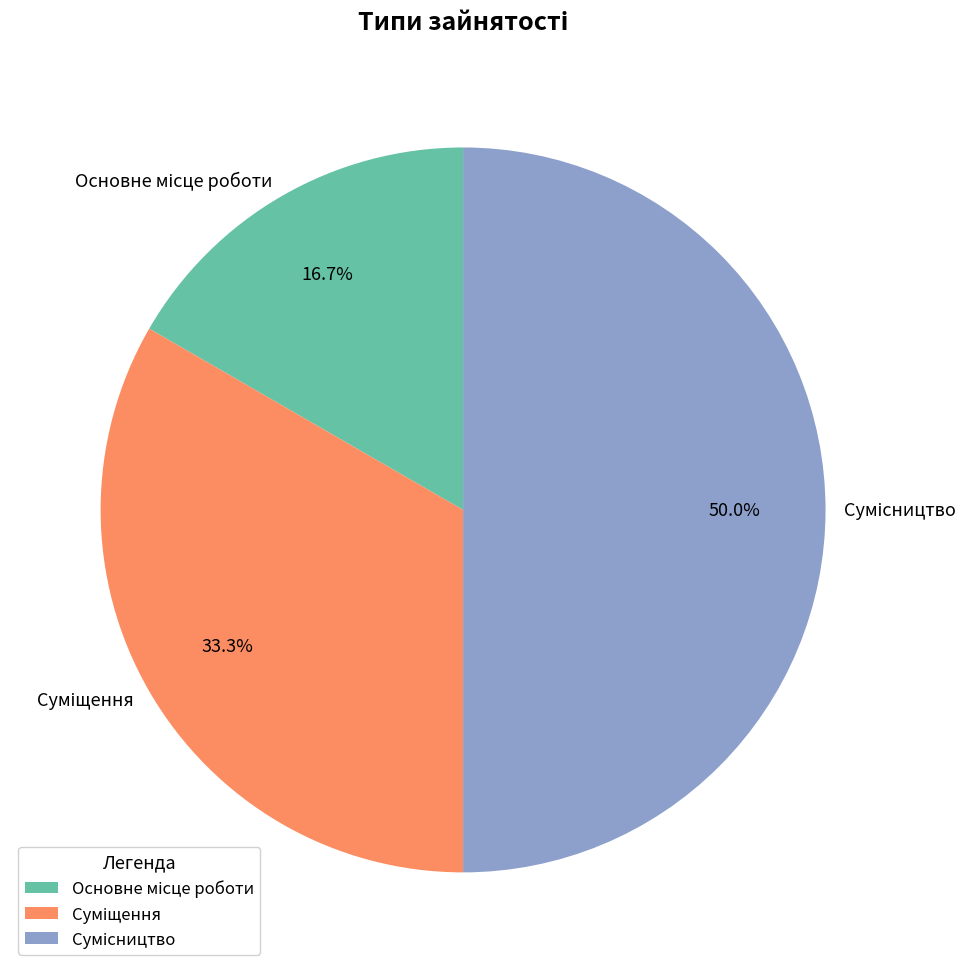

To the nearest percent, what is the difference between the largest and smallest slice percentages?

33%